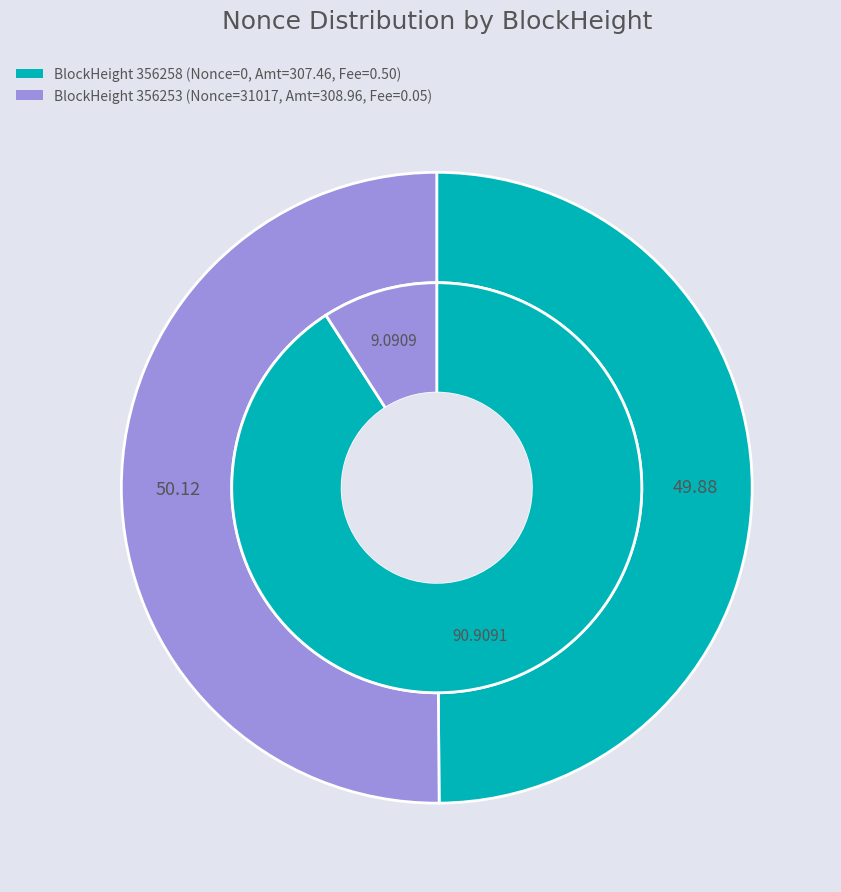

What is the majority slice?

356253